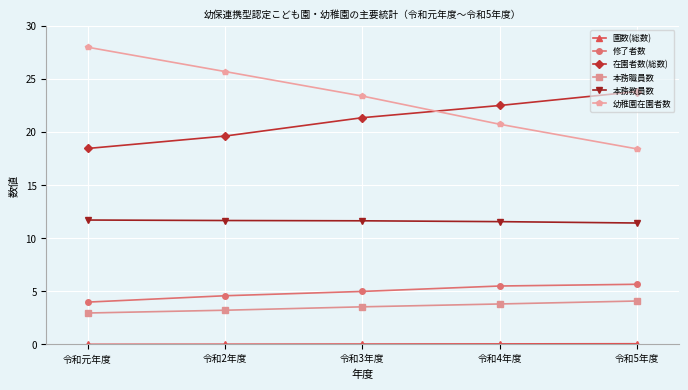

How many categories are shown in the chart?

5